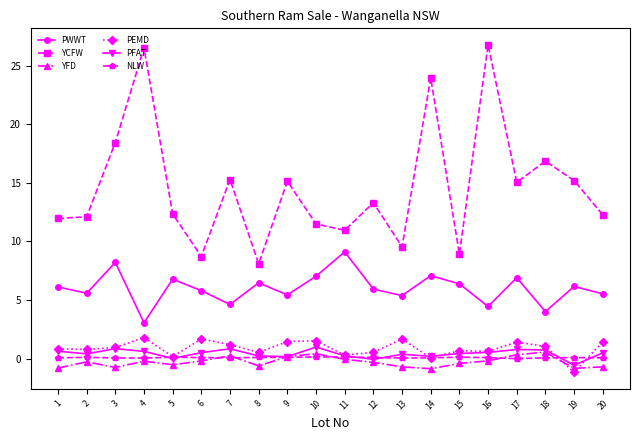

How many series are shown in this chart?

6